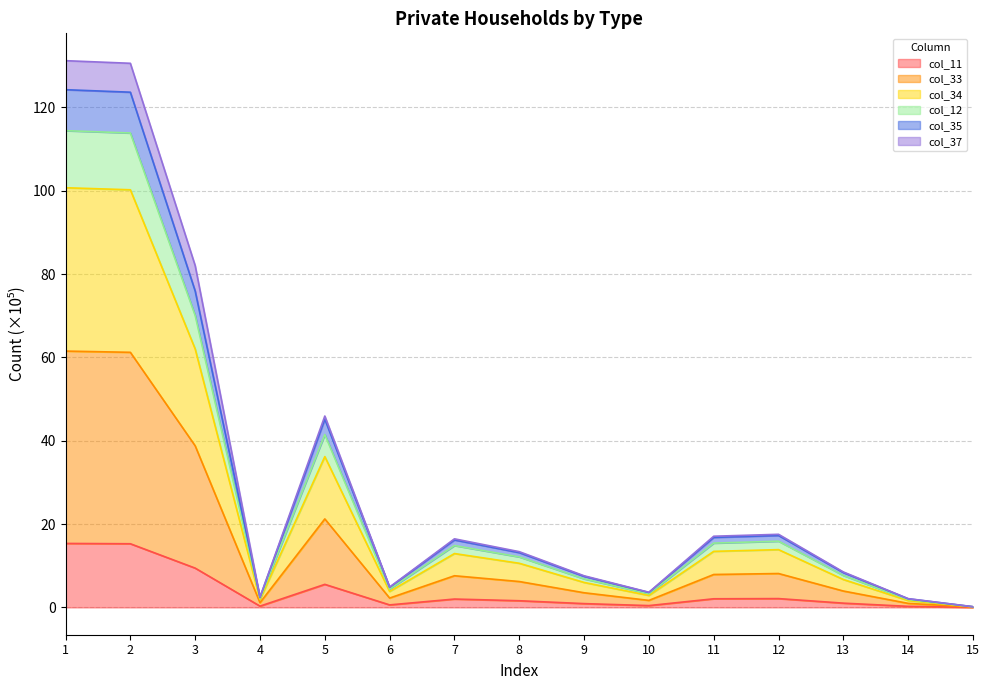

What is the total value across all series at 15?

0.2